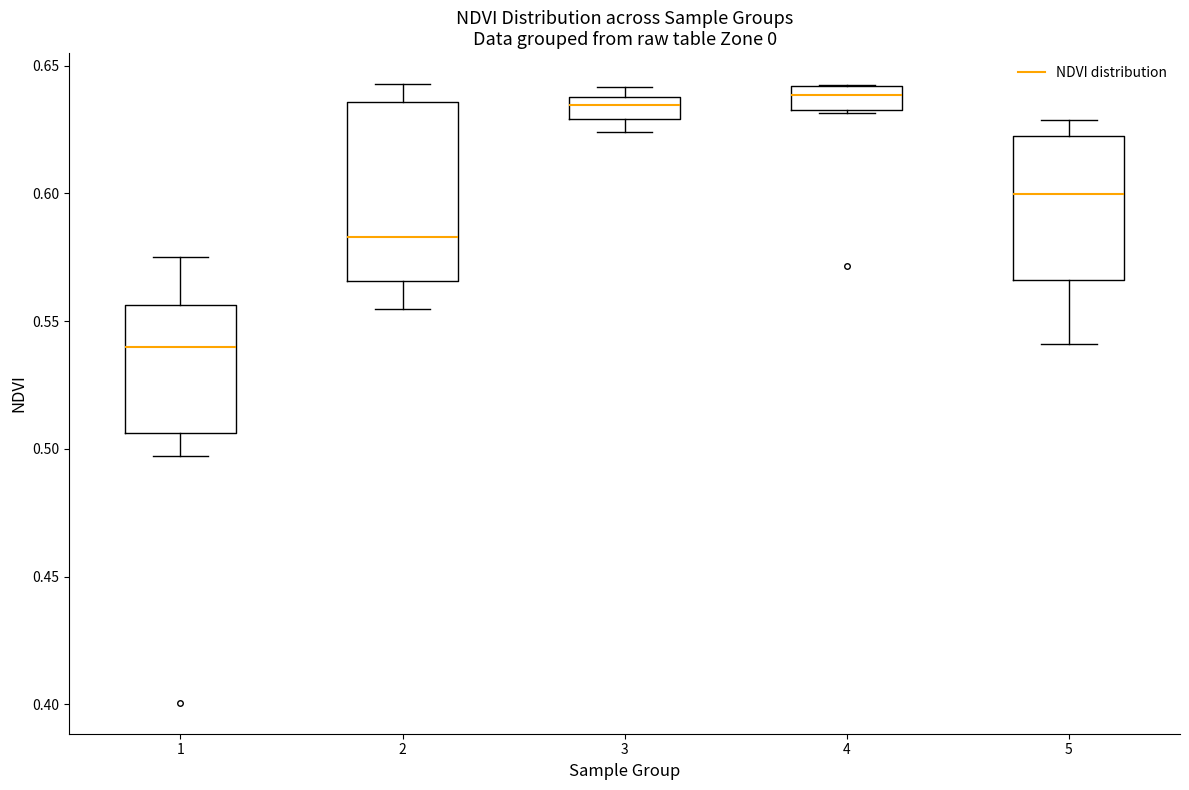

Where is the upper edge of the box at x = 1 on the y-axis? The values are not printed on the chart, so give them approximately, as read against the axis.

0.555